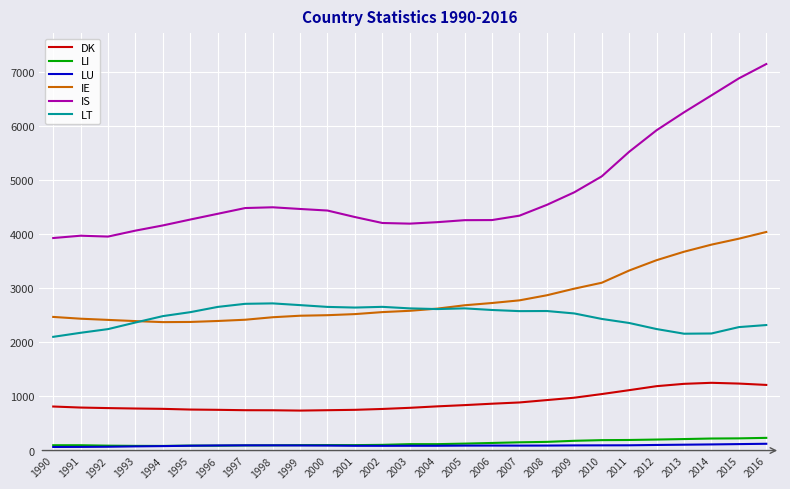

True or false: LI has a value of 105 at 2002.

True